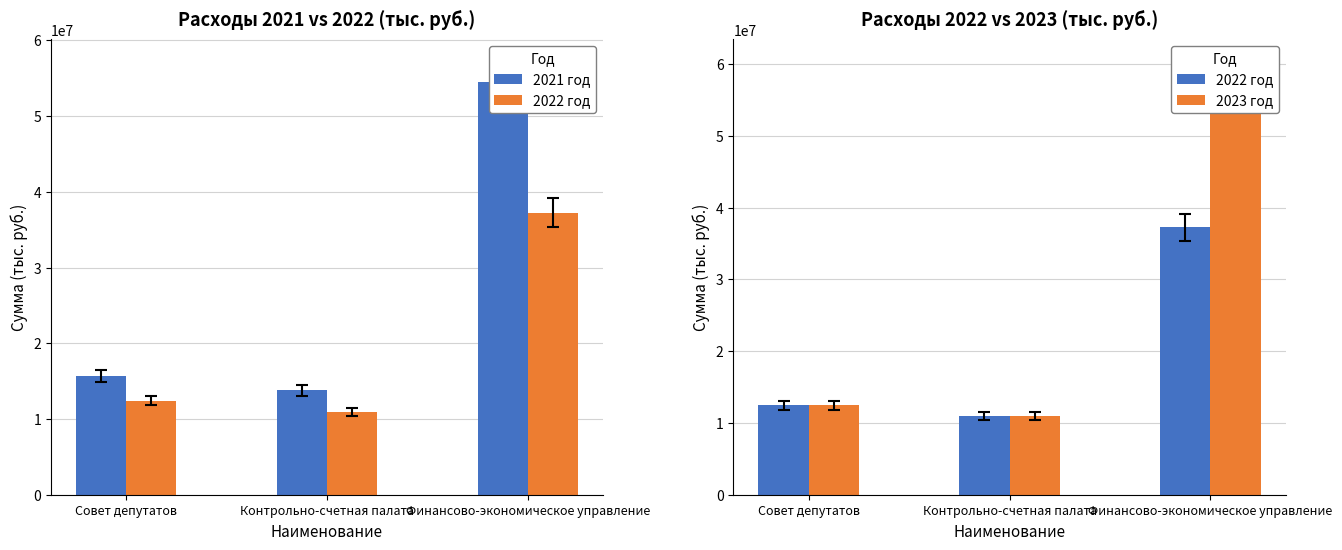

How many data points in 2023 год are above 12433500?

1